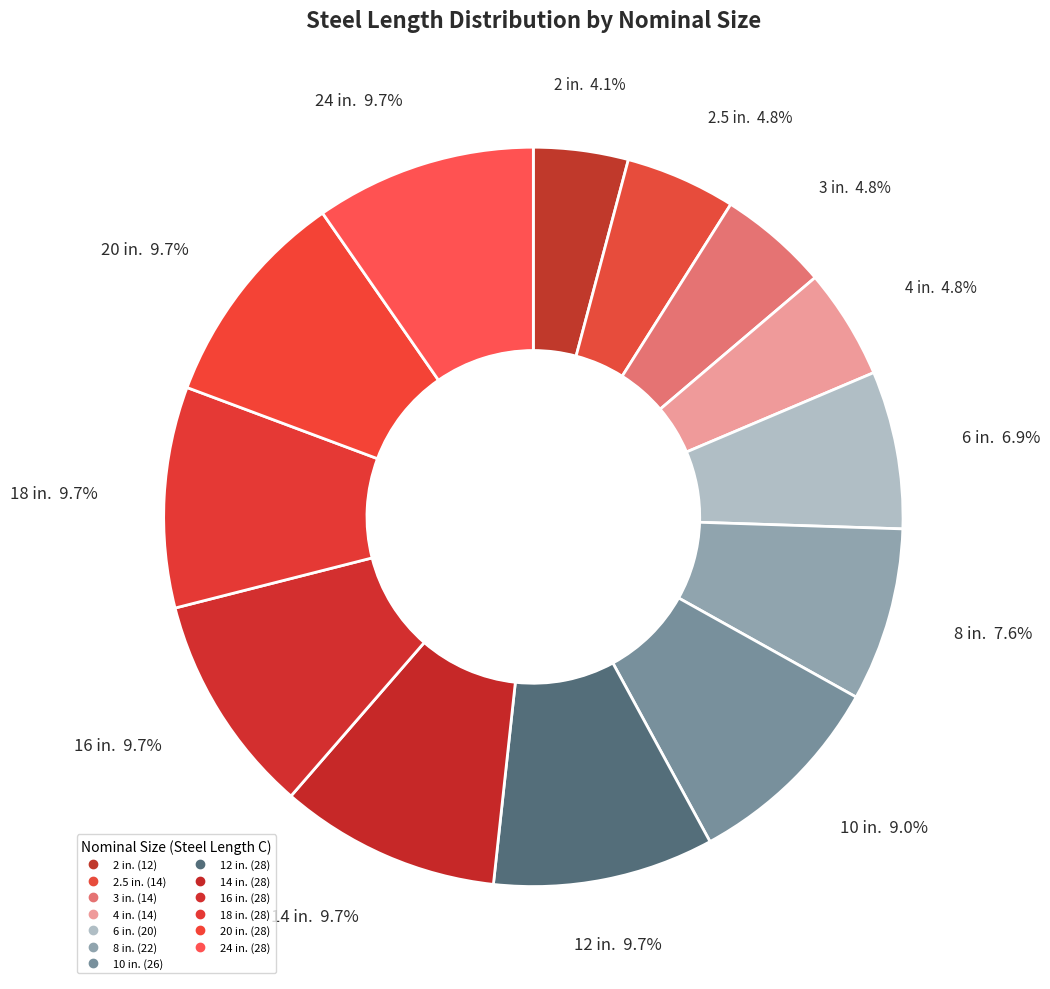

Rank the categories by value from lowest to highest.

2, 2.5, 3, 4, 6, 8, 10, 12, 14, 16, 18, 20, 24